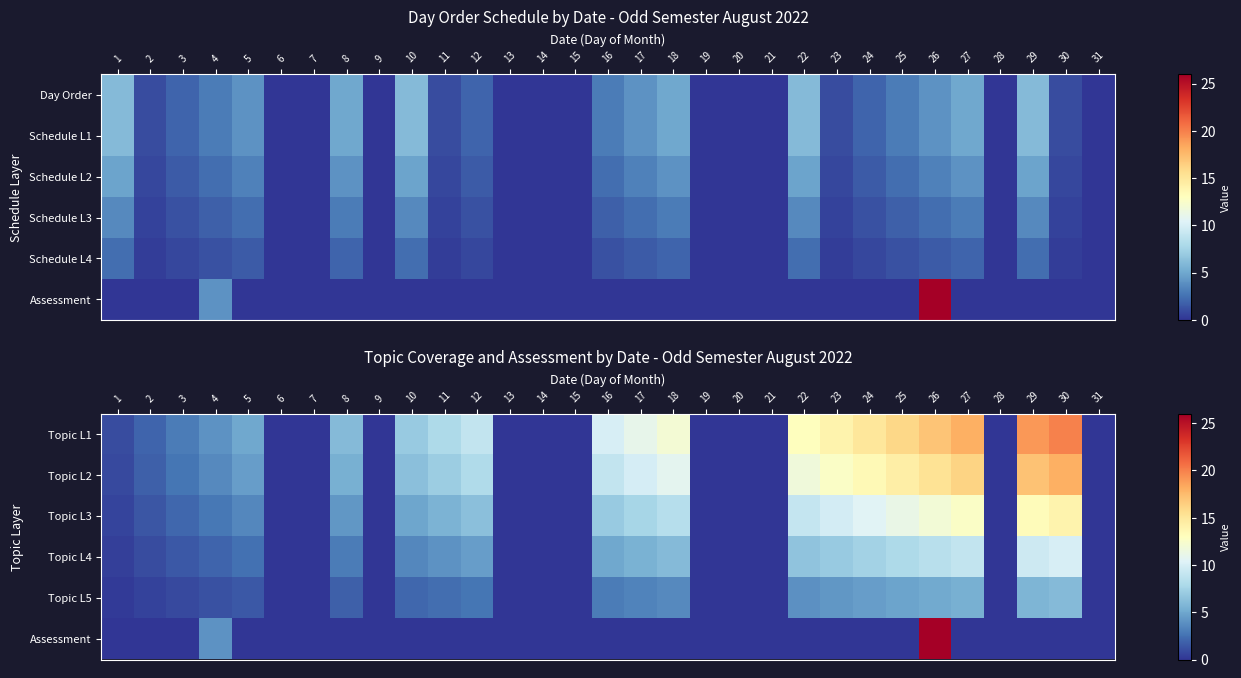

Is the value of Topic L2 at 14 greater than the value of Topic L1 at 28?

No